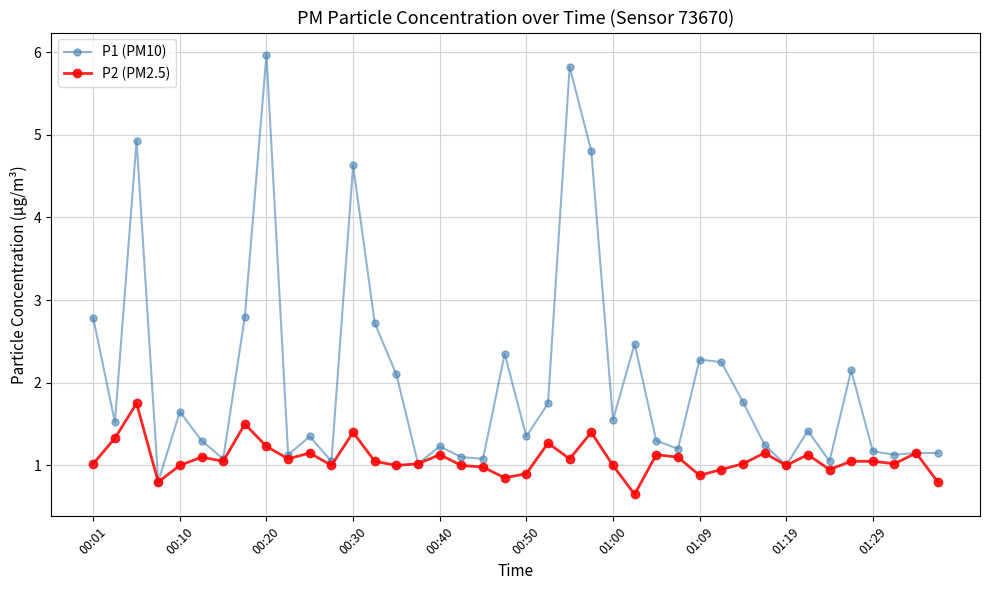

At how many categories does at least one series exceed 4?

5